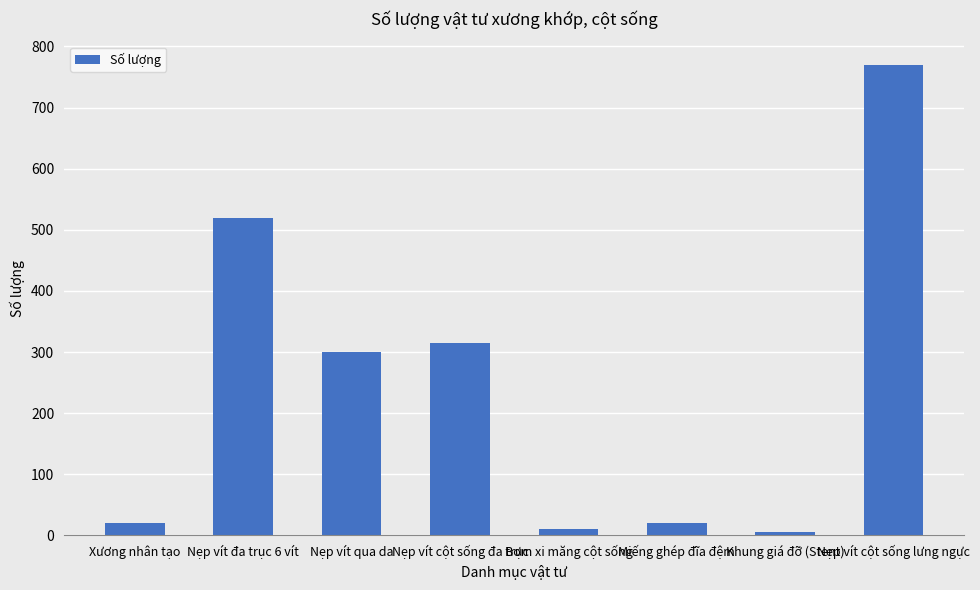

How many data points does each series have?

8